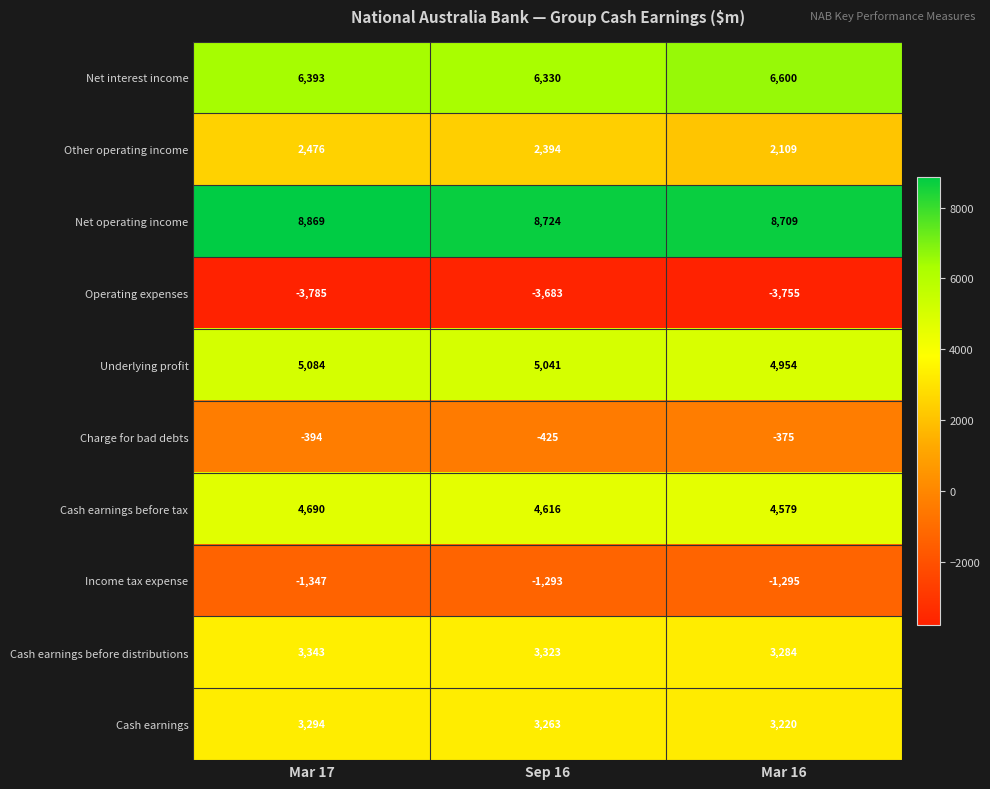

What is the difference between the Operating expenses values at Mar 17 and Mar 16?

30